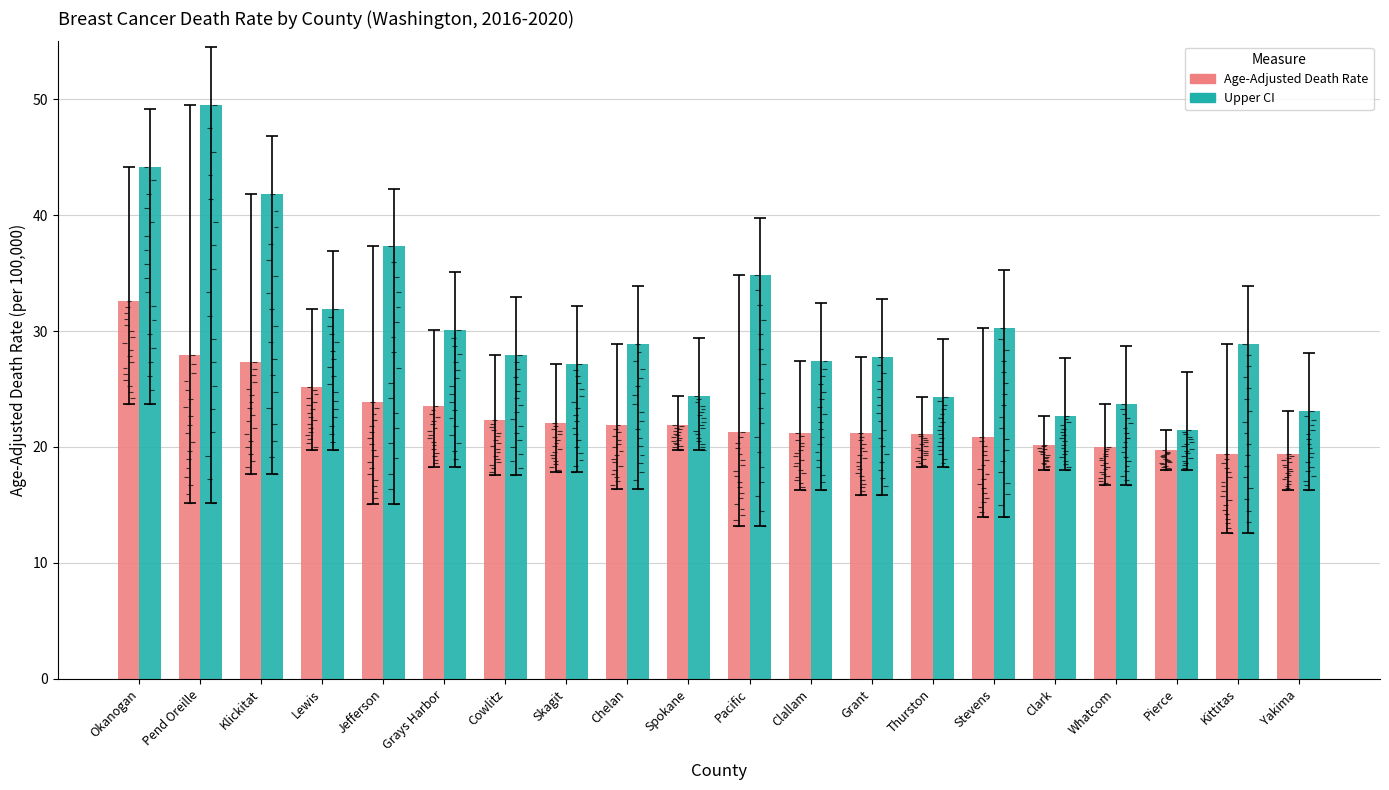

What are all the series names shown in the legend?

Age-Adjusted Death Rate, Upper CI